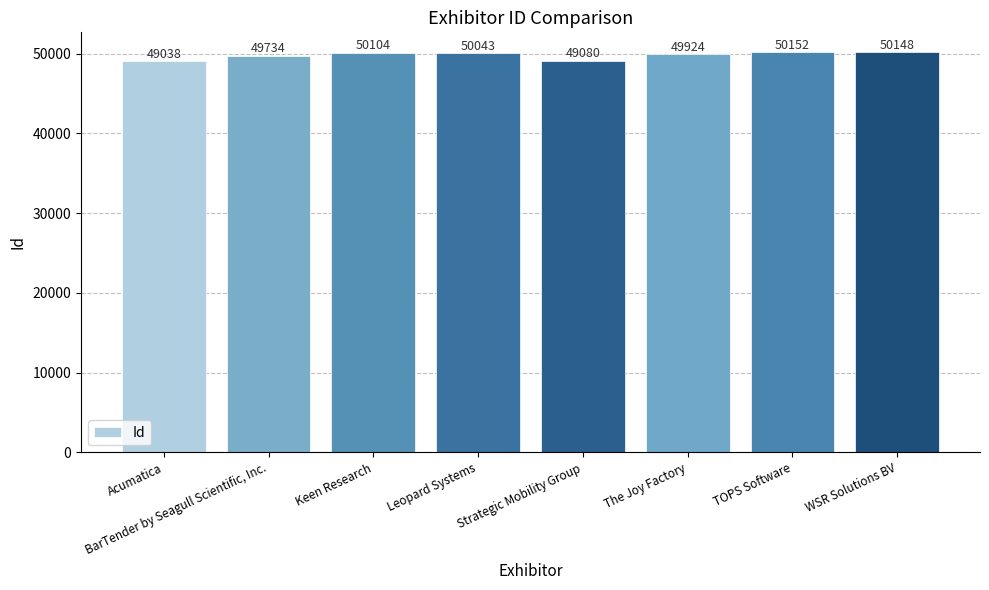

Does the chart contain stacked bars?

No